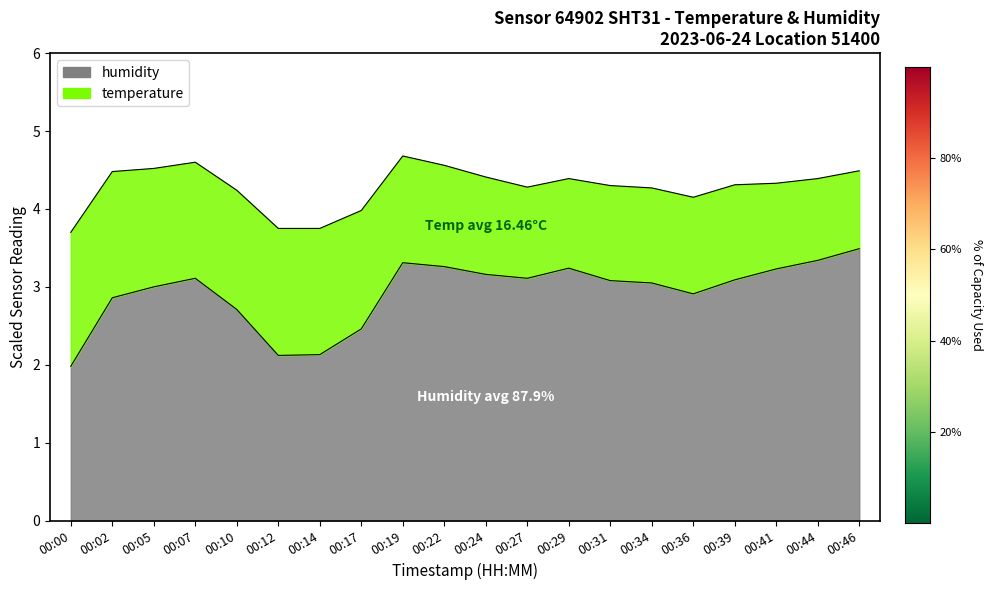

What is the maximum value shown in the chart?

3.5